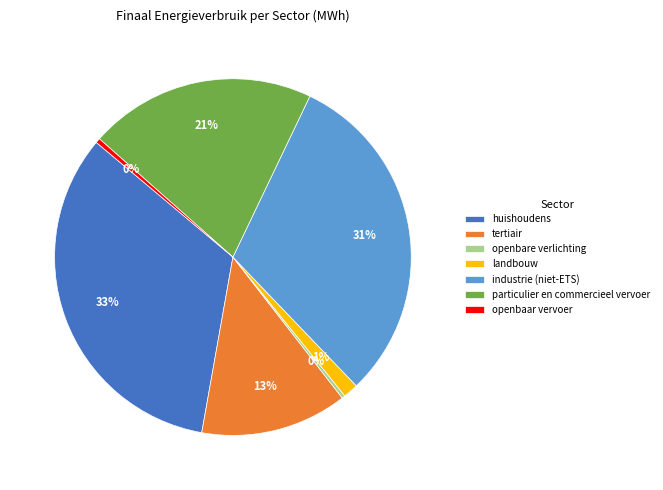

Do particulier en commercieel vervoer and huishoudens together represent more than half of the pie?

Yes